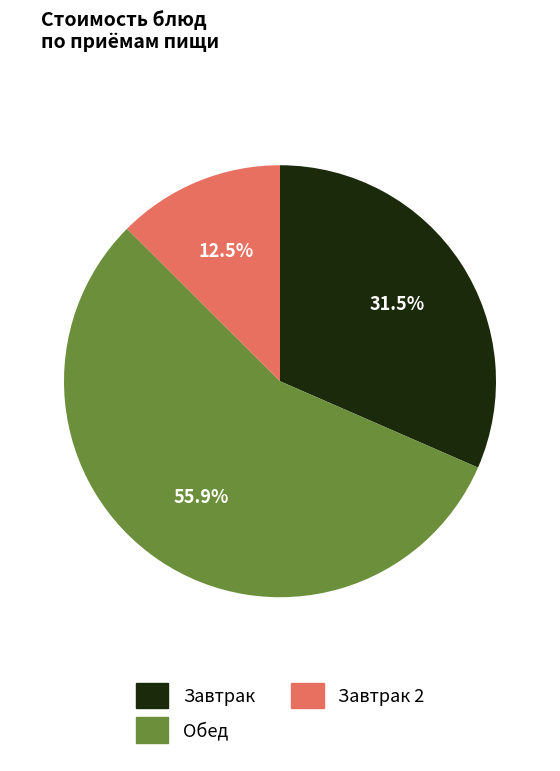

How many segments does this pie chart have?

3